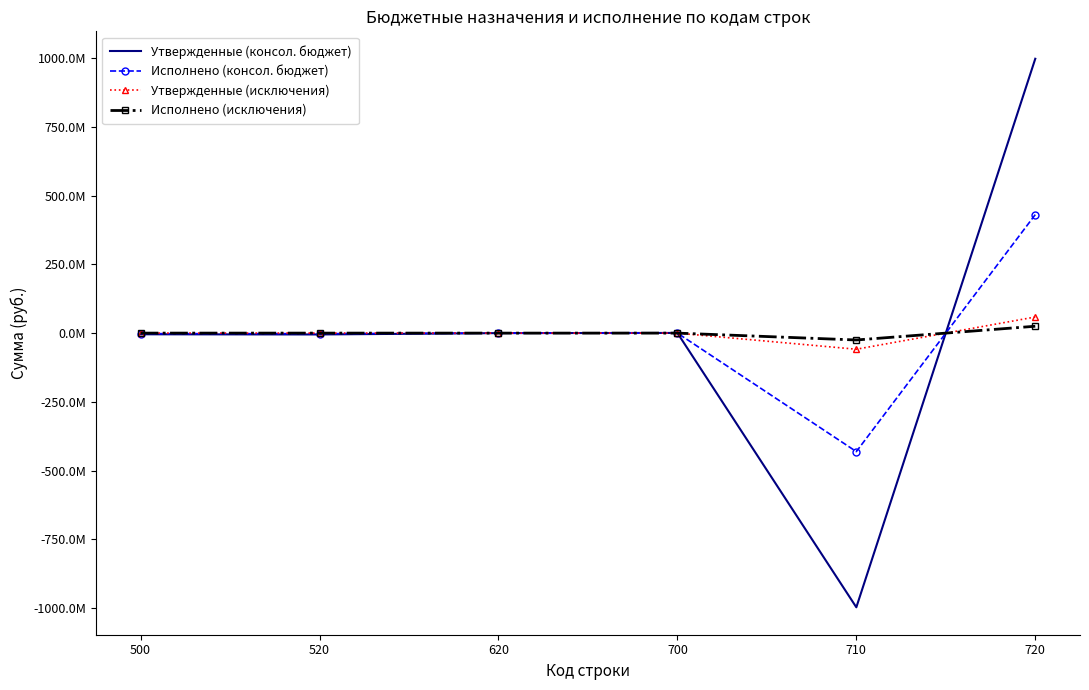

What are all the series names shown in the legend?

Утвержденные (консол. бюджет), Исполнено (консол. бюджет), Утвержденные (исключения), Исполнено (исключения)